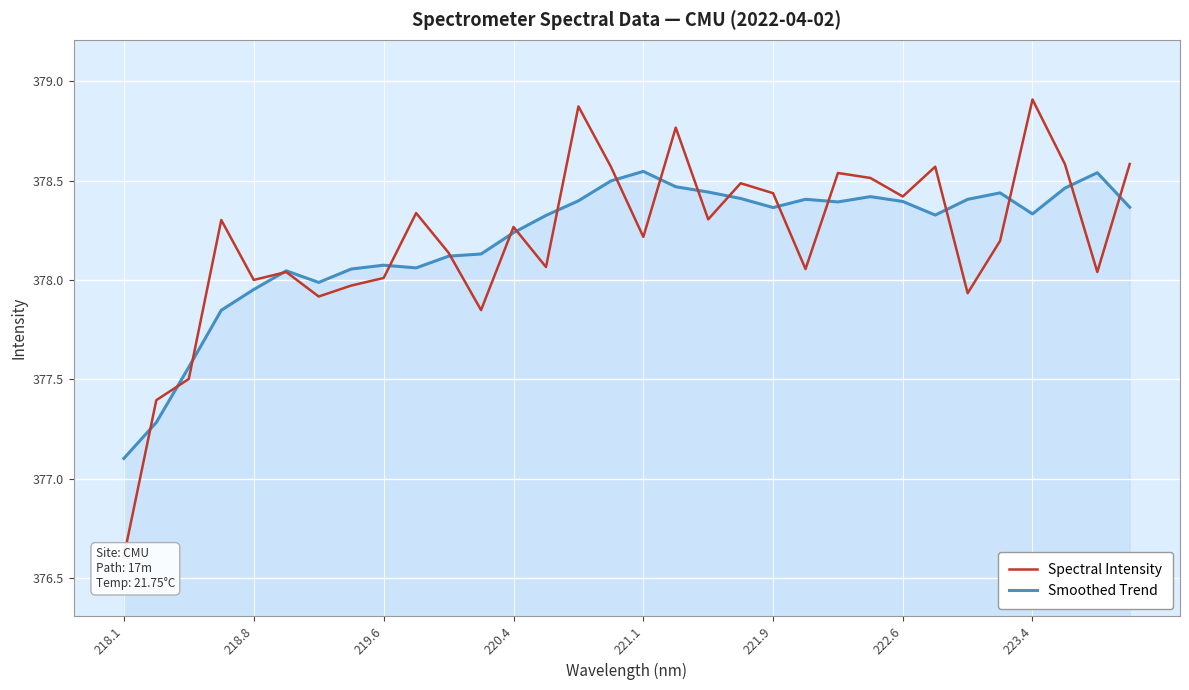

Rank the series by their average value, from lowest to highest.

Spectral Intensity, Smoothed Trend